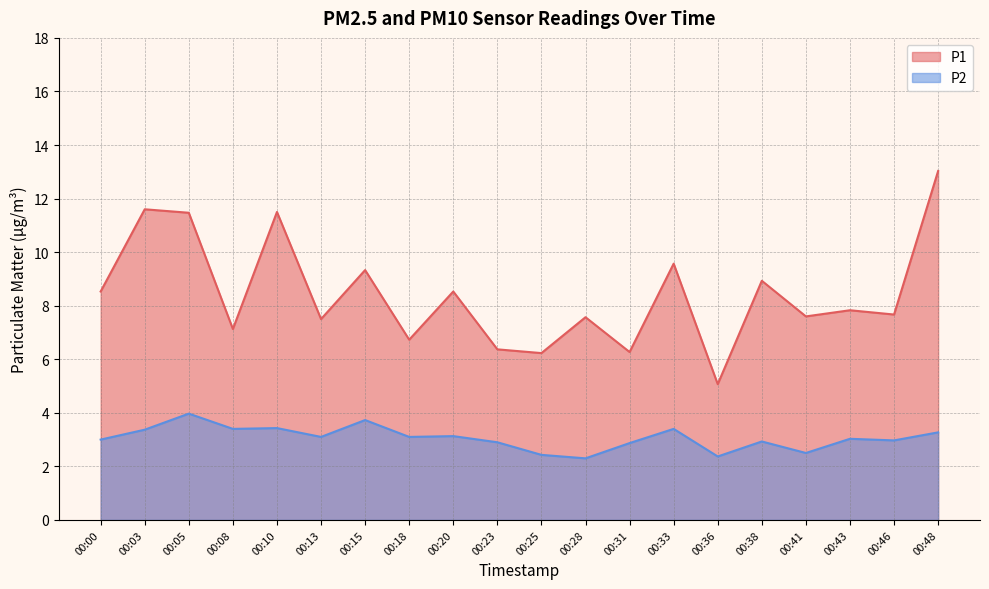

What is the difference between the P2 values at 00:05 and 00:46?

1.0